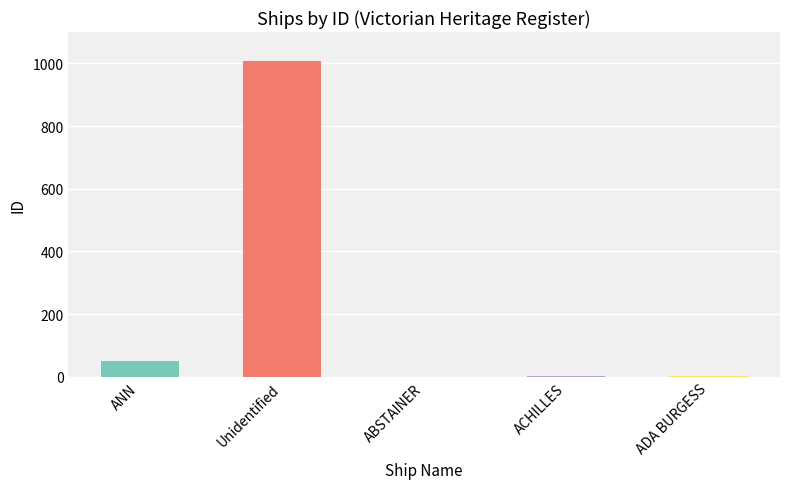

True or false: the data shows 333 at Unidentified.

False